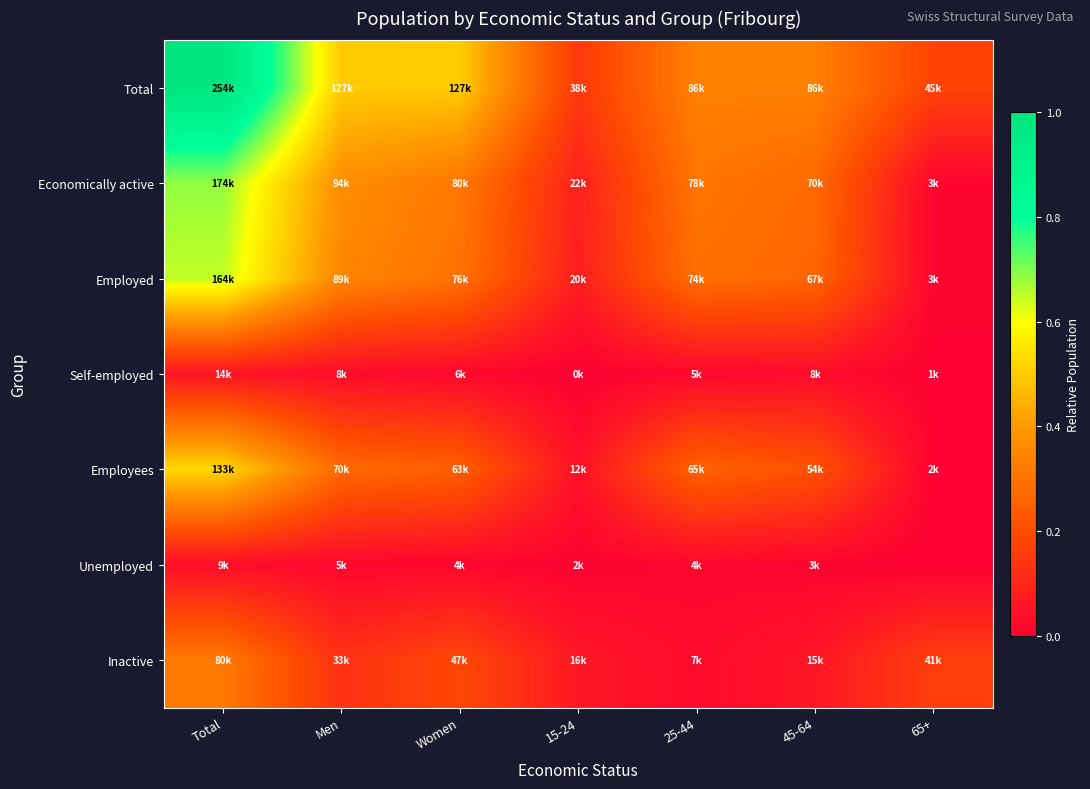

Reading left to right, what are all the values shown in this chart?

Total: Total=1.0	Men=0.5	Women=0.5	15-24=0.1	25-44=0.3	45-64=0.3	65+=0.2
Economically active: Total=0.7	Men=0.4	Women=0.3	15-24=0.1	25-44=0.3	45-64=0.3	65+=0.0
Employed: Total=0.6	Men=0.4	Women=0.3	15-24=0.1	25-44=0.3	45-64=0.3	65+=0.0
Self-employed: Total=0.1	Men=0.0	Women=0.0	15-24=0.0	25-44=0.0	45-64=0.0	65+=0.0
Employees: Total=0.5	Men=0.3	Women=0.2	15-24=0.0	25-44=0.3	45-64=0.2	65+=0.0
Unemployed: Total=0.0	Men=0.0	Women=0.0	15-24=0.0	25-44=0.0	45-64=0.0	65+=0.0
Inactive: Total=0.3	Men=0.1	Women=0.2	15-24=0.1	25-44=0.0	45-64=0.1	65+=0.2